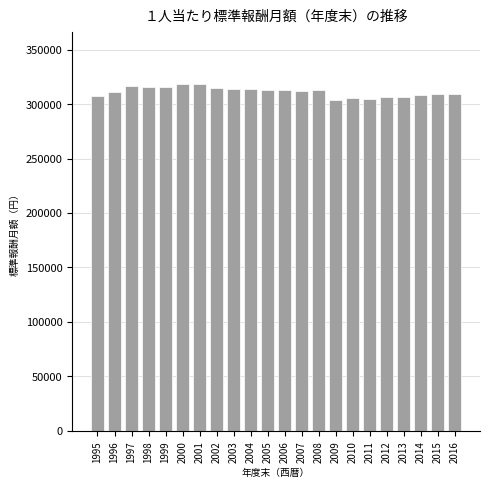

What is the value of the 12th bar from the left?

312703